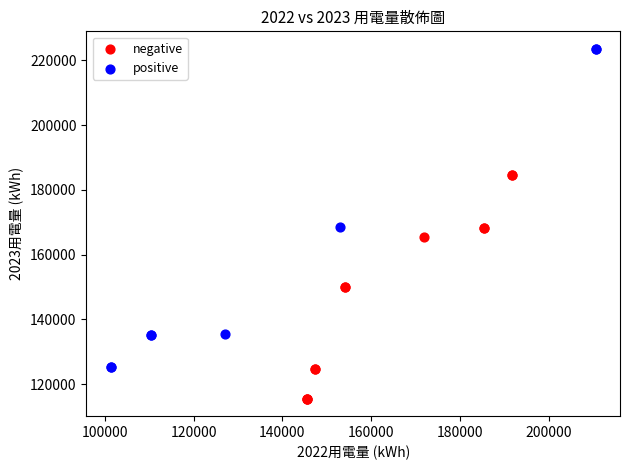

Which series contains the lowest Y value?

negative